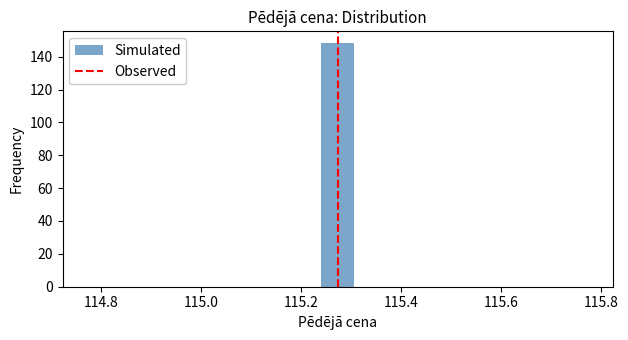

Read against the x-axis, roughly where is the centre of the tallest bar?

115.28